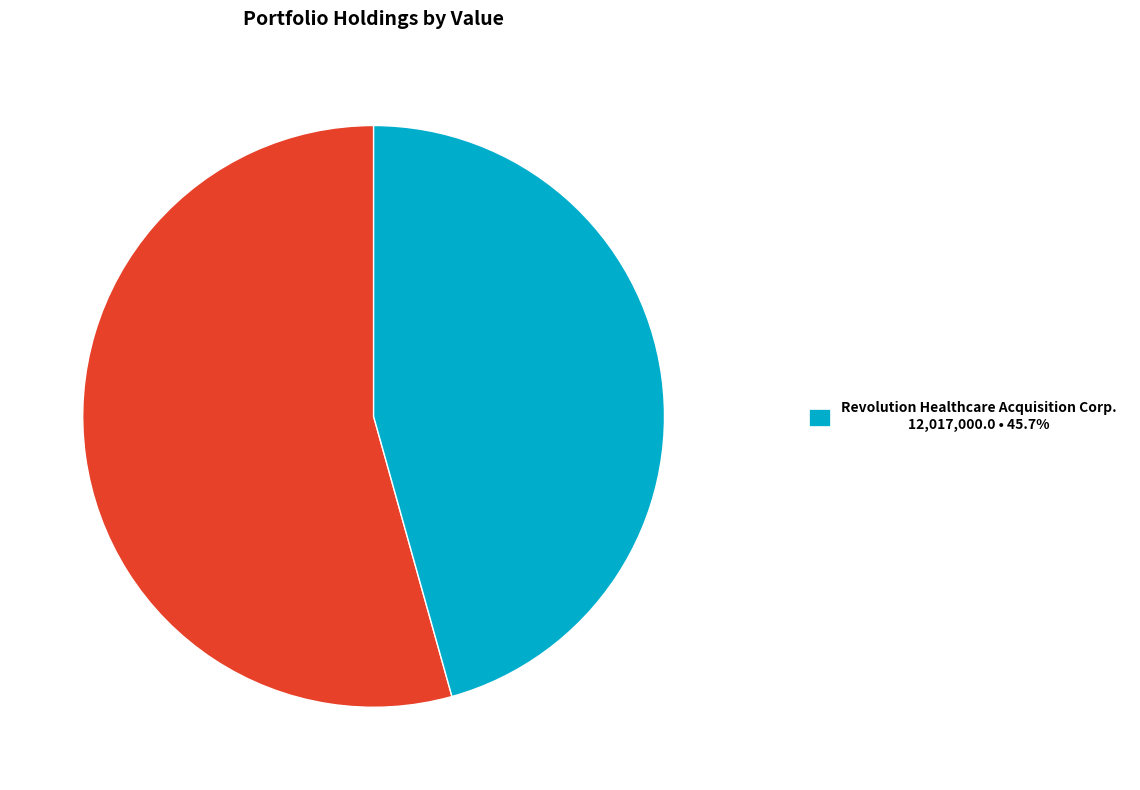

Is there a majority slice in this chart?

Yes